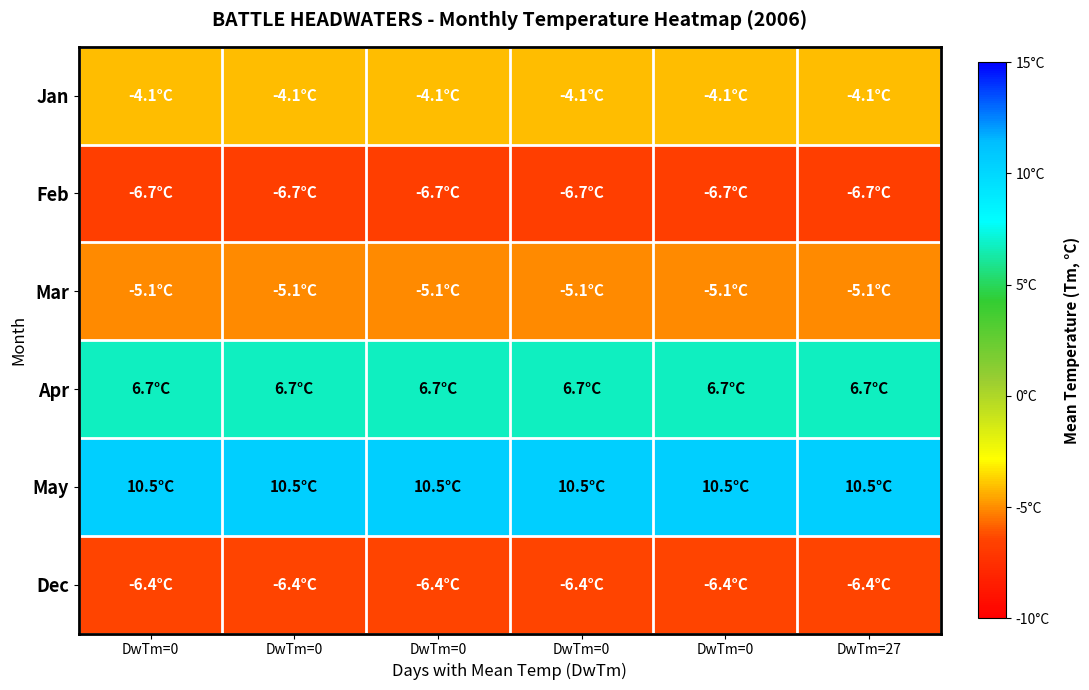

Which category has the highest value across all series?

DwTm=0